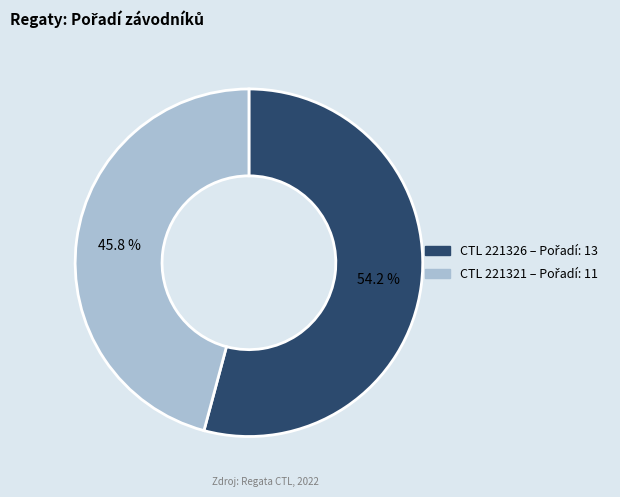

Is there a majority slice in this chart?

Yes